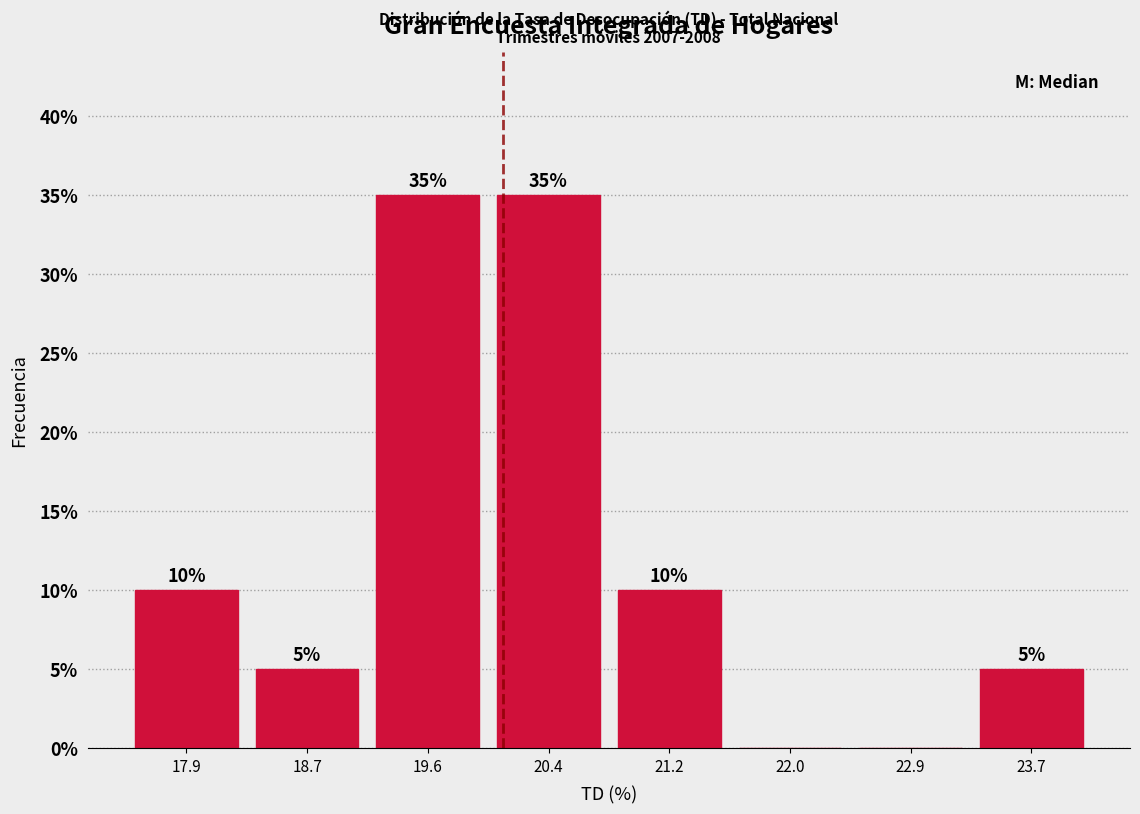

Reading right to left, extract all data points from this chart.

23.7=5	22.9=0	22.0=0	21.2=10	20.4=35	19.6=35	18.7=5	17.9=10